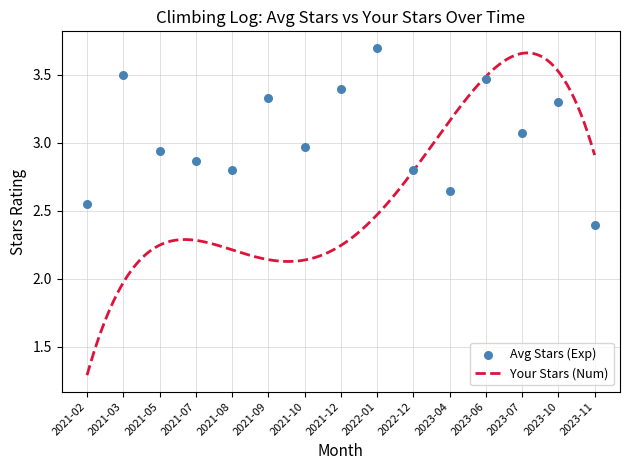

Approximately how many times larger is the value at 2023-04 compared to 2022-01?

0.7